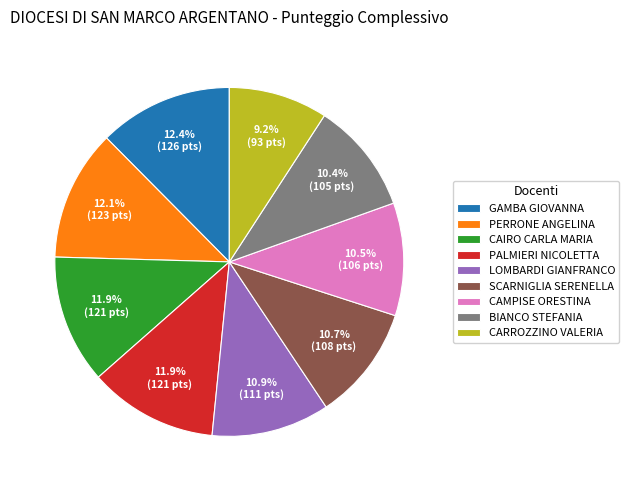

How many slices are in this pie chart?

9